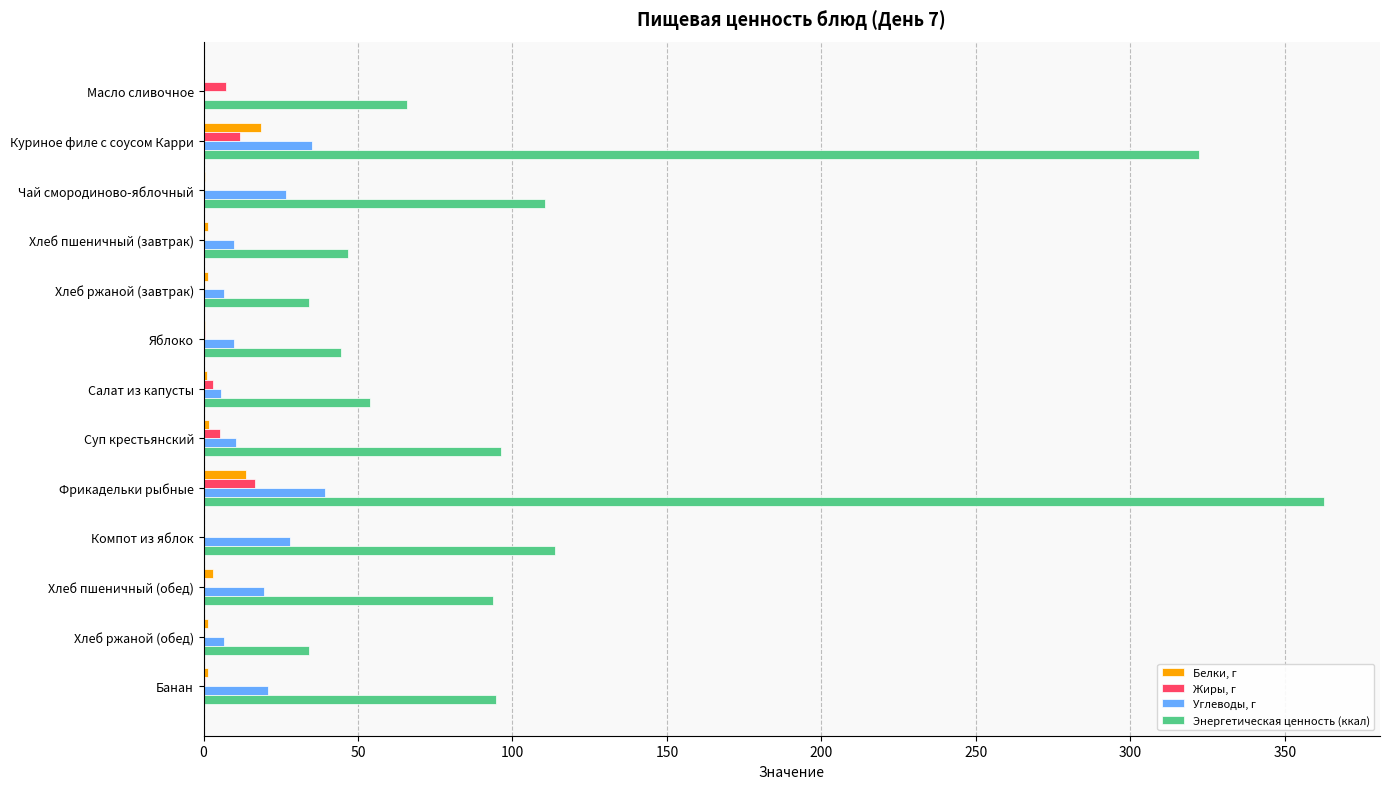

Which series has the widest spread of values?

Энергетическая ценность (ккал)